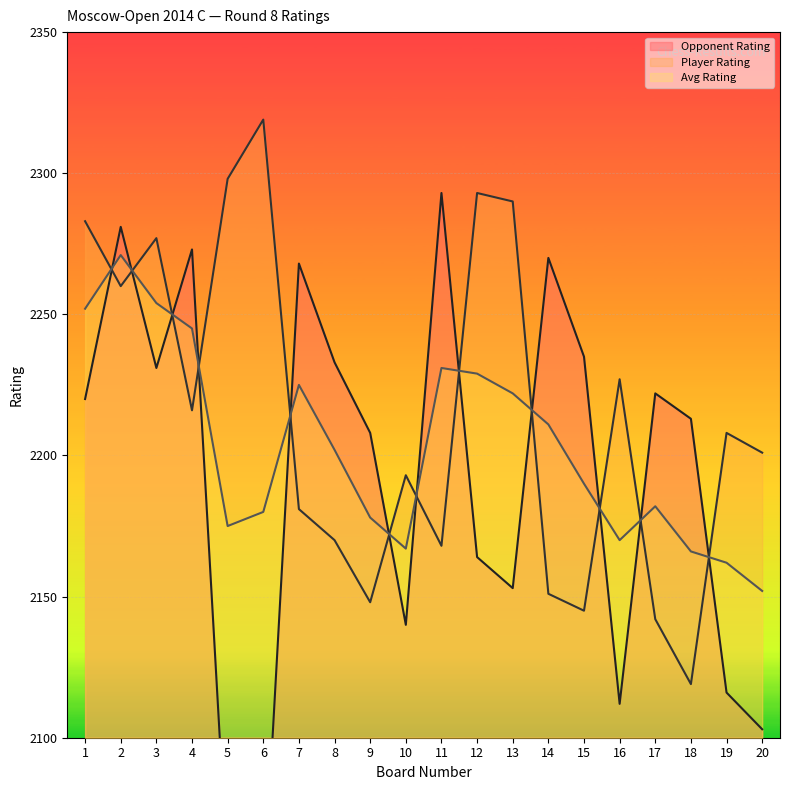

Which category has the highest value in the Avg Rating series?

2